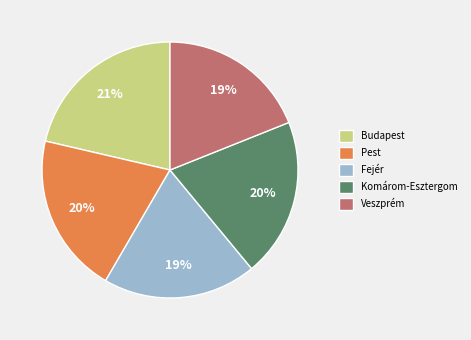

Combined, do Komárom-Esztergom and Budapest account for over 50%?

No